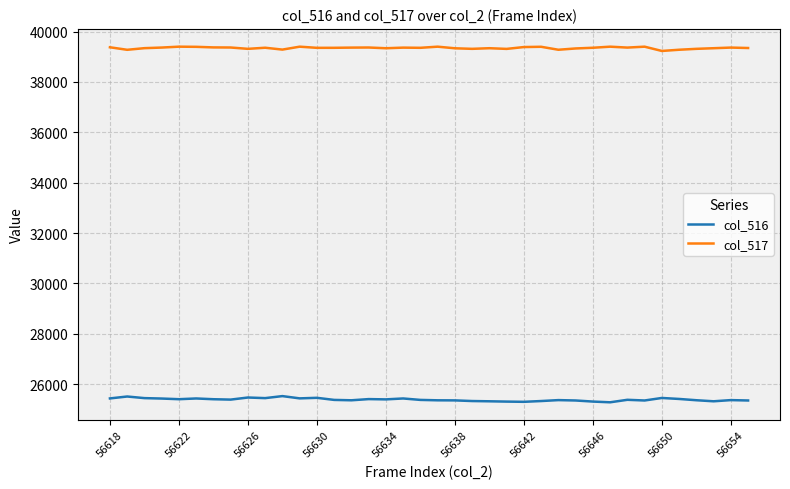

How many lines are shown in the chart?

2